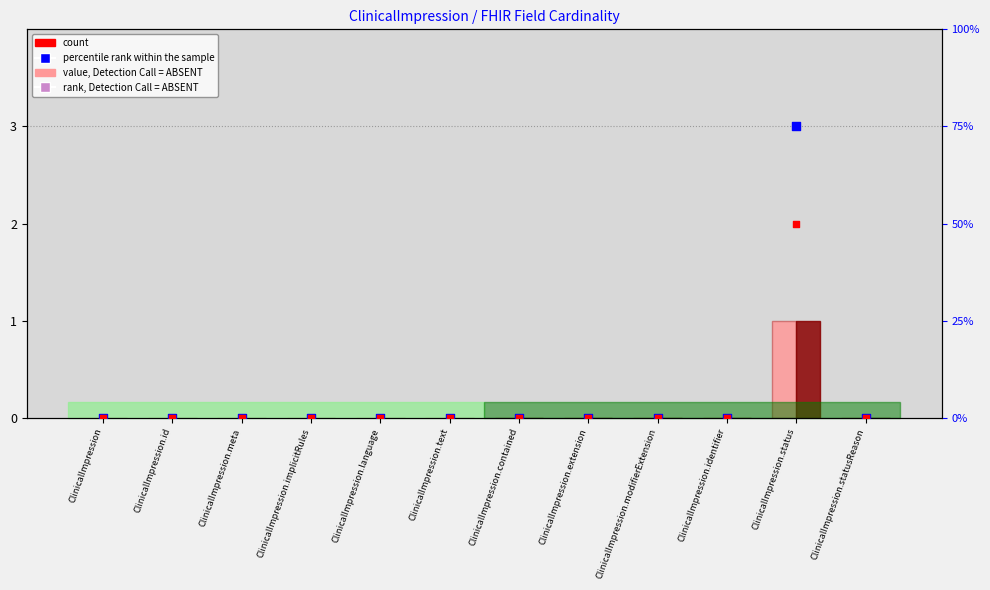

At which category is the sum across all series the highest?

ClinicalImpression.status